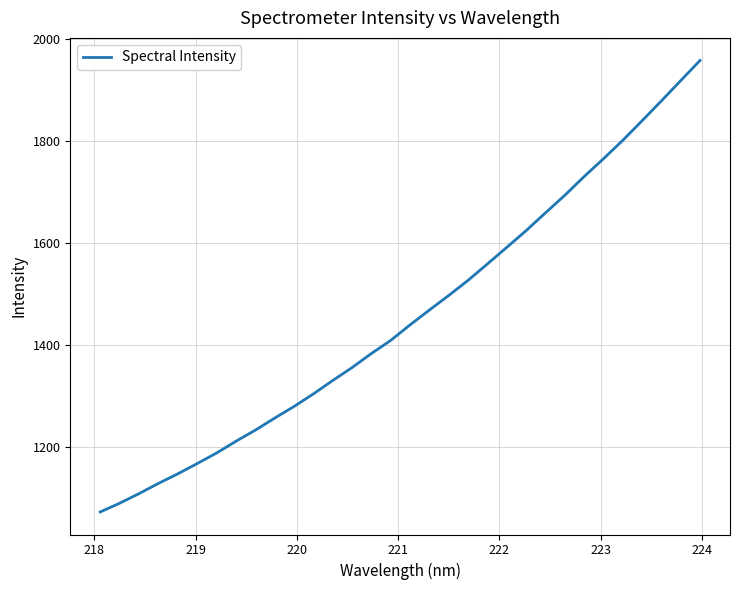

What is the greatest value displayed?

1958.1